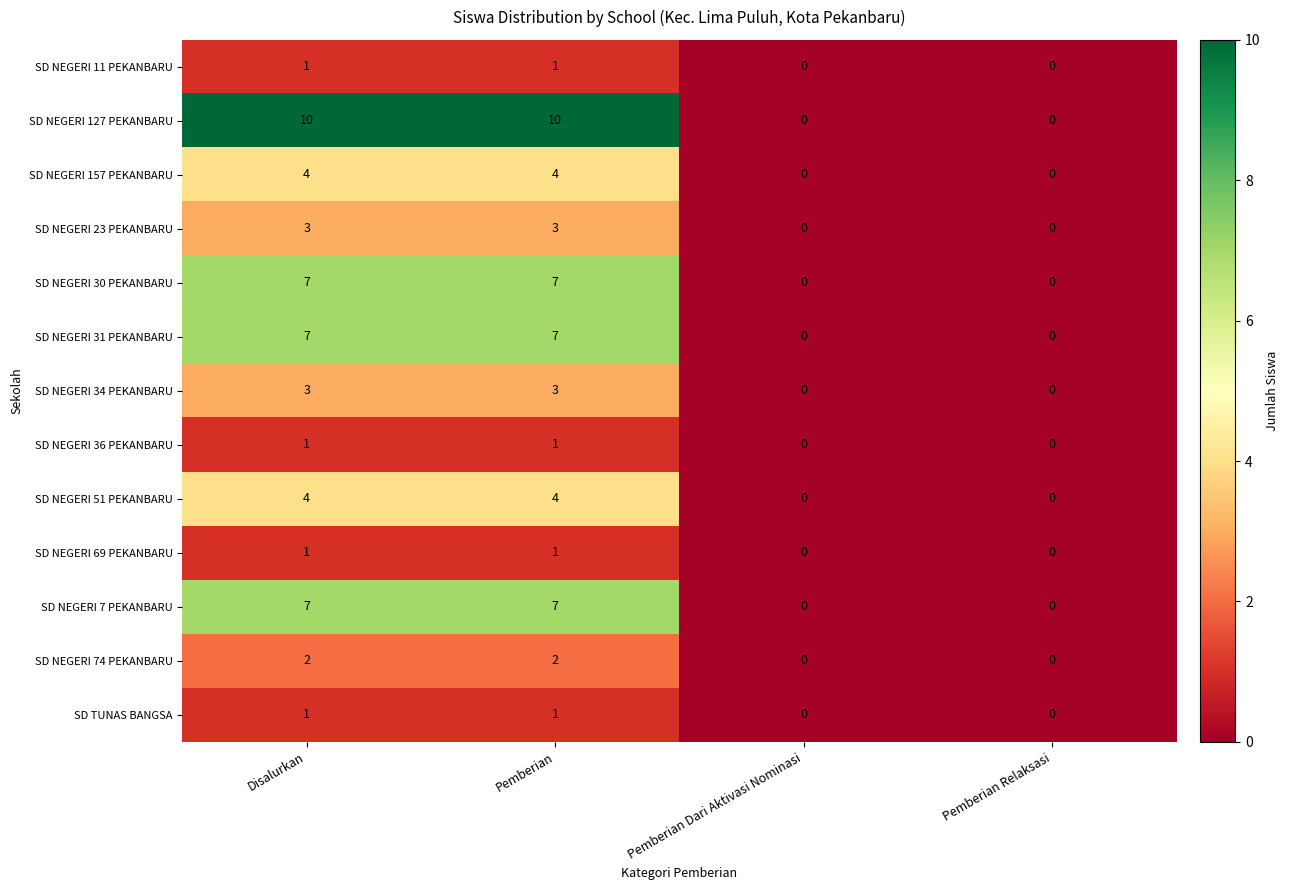

How many categories are shown in the chart?

4